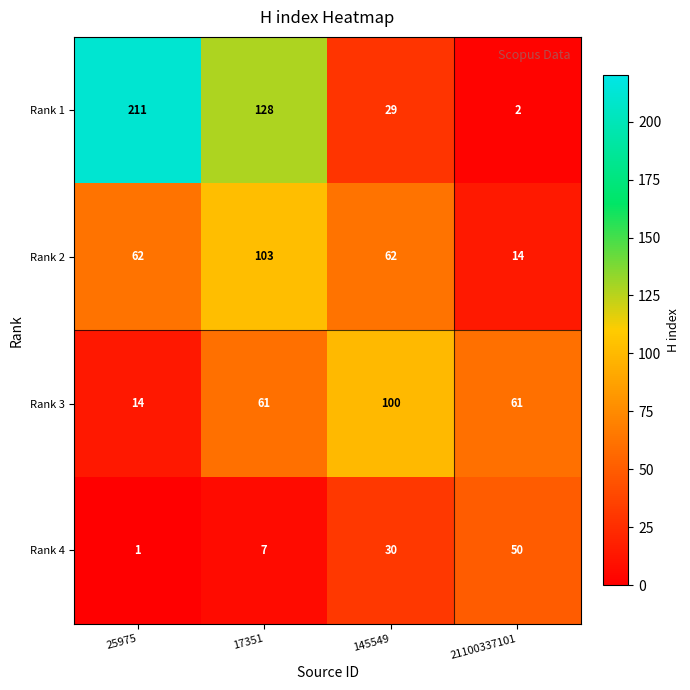

At how many categories does at least one series exceed 74?

3